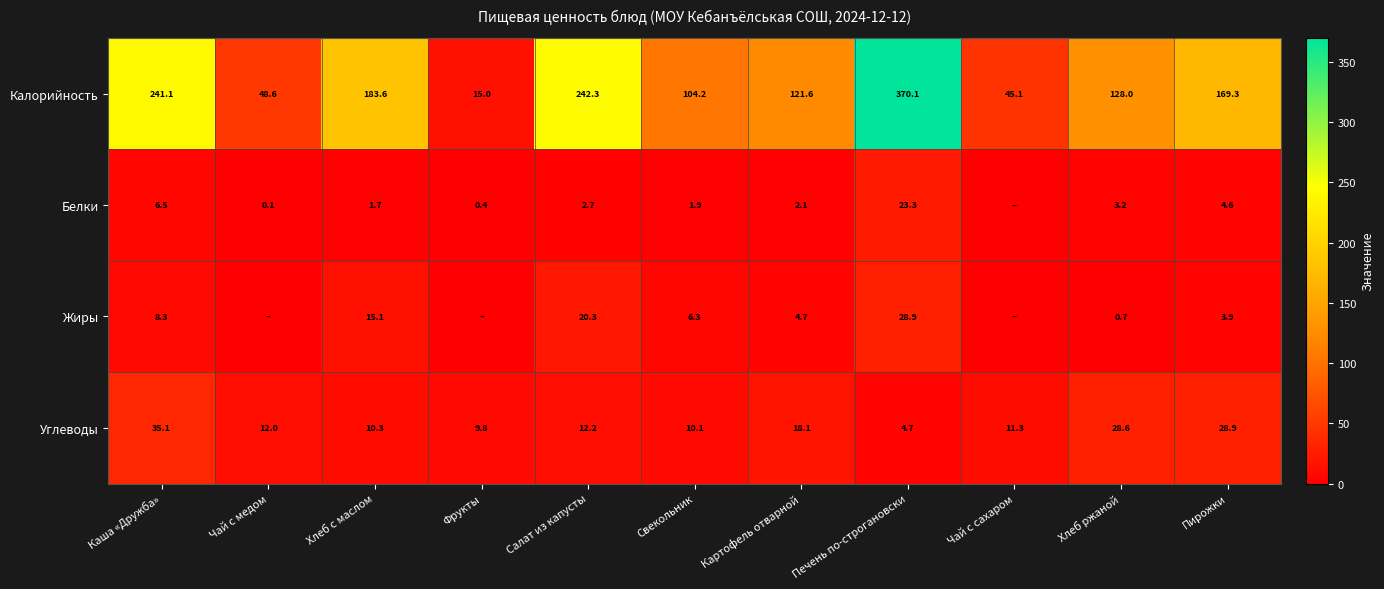

Which category has the highest value across all series?

Печень по-строгановски